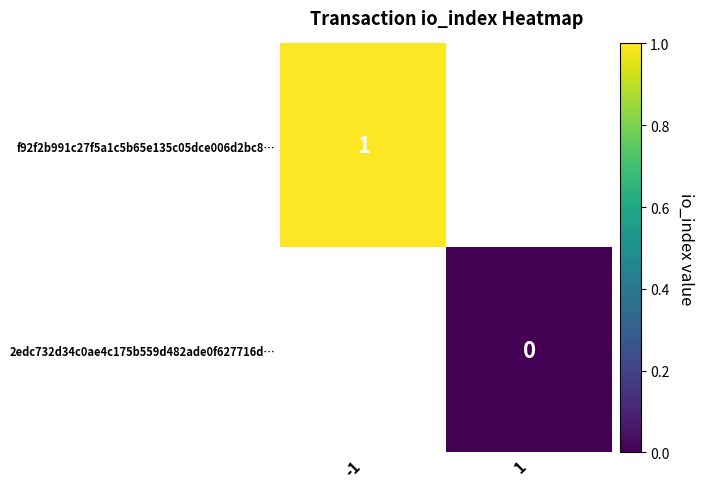

Is the value of f92f2b991c27f5a1c5b65e135c05dce006d2bc8… at -1 greater than the value of 2edc732d34c0ae4c175b559d482ade0f627716d… at 1?

Yes